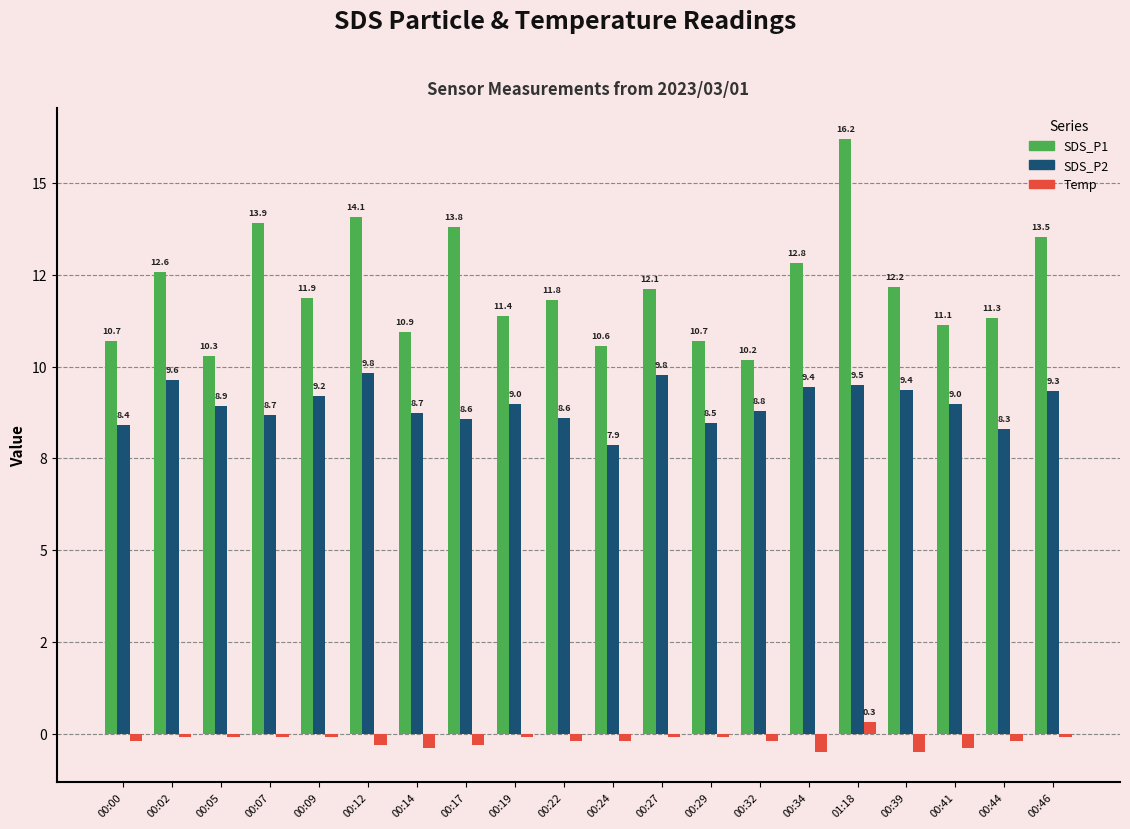

What is the spread (max minus min) of values at 00:46?

13.6